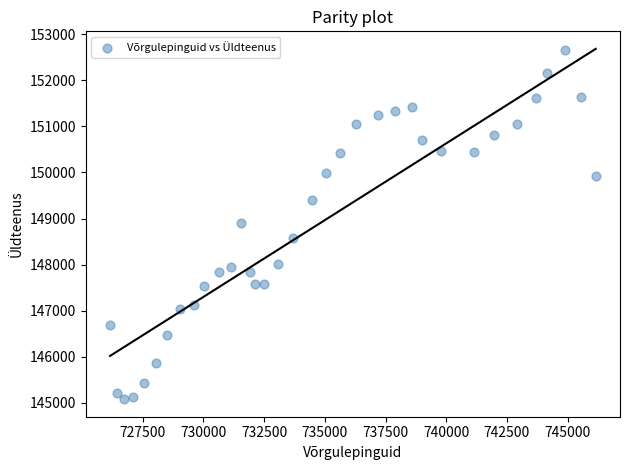

What is the range of Y values (max minus min)?

7594